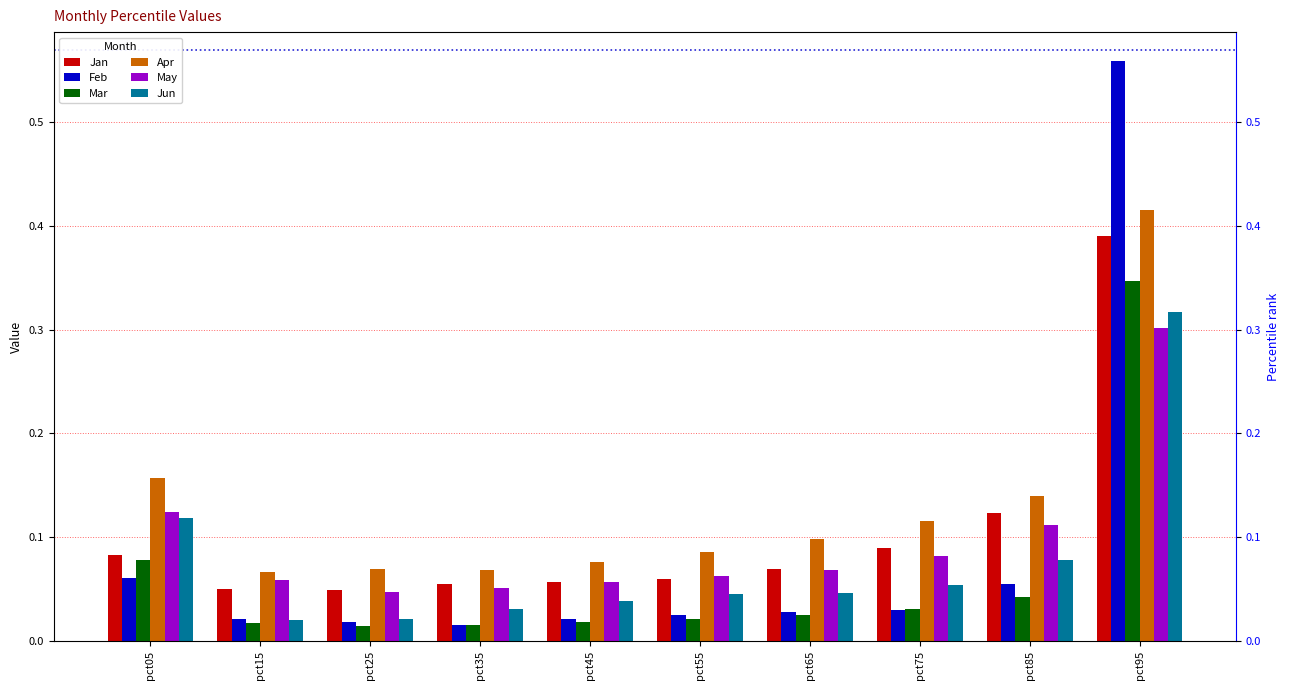

What is the difference between the second highest and minimum values in the May series?

0.1